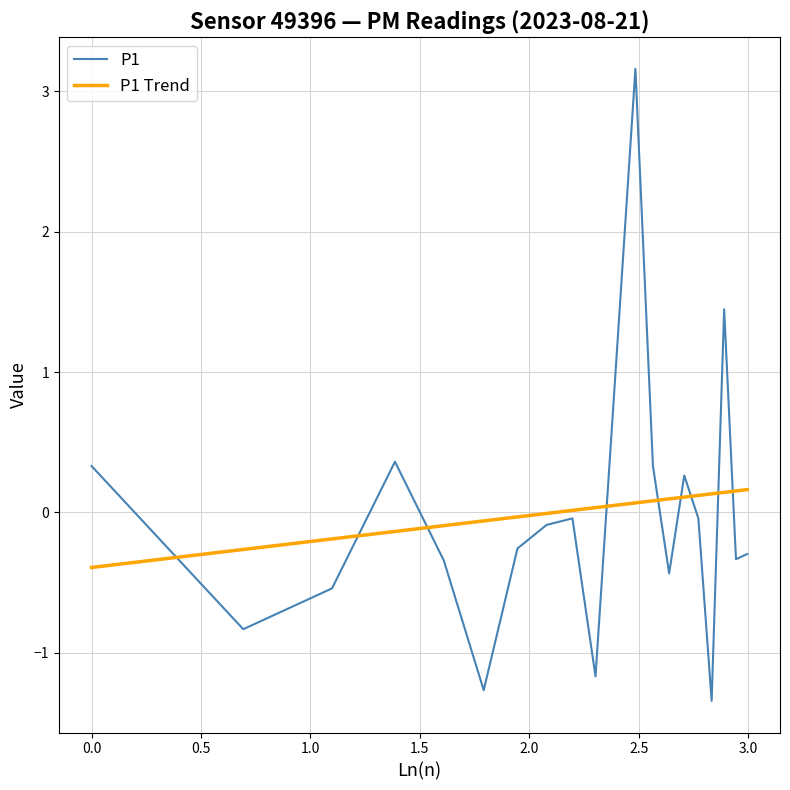

Which series has the largest range (max minus min)?

P1